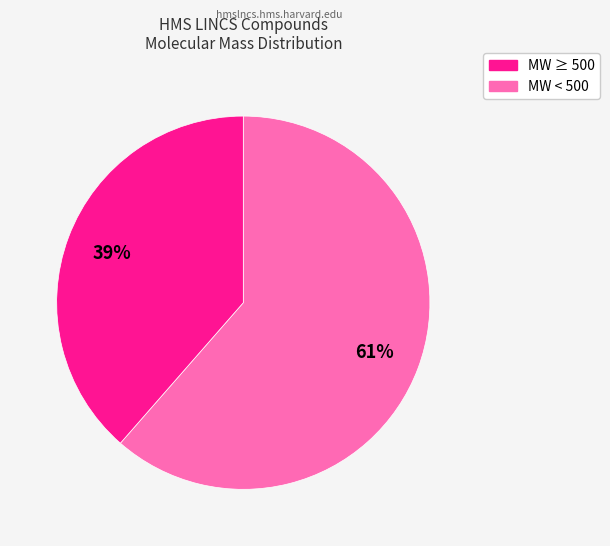

To the nearest percent, what is the average slice percentage?

50%